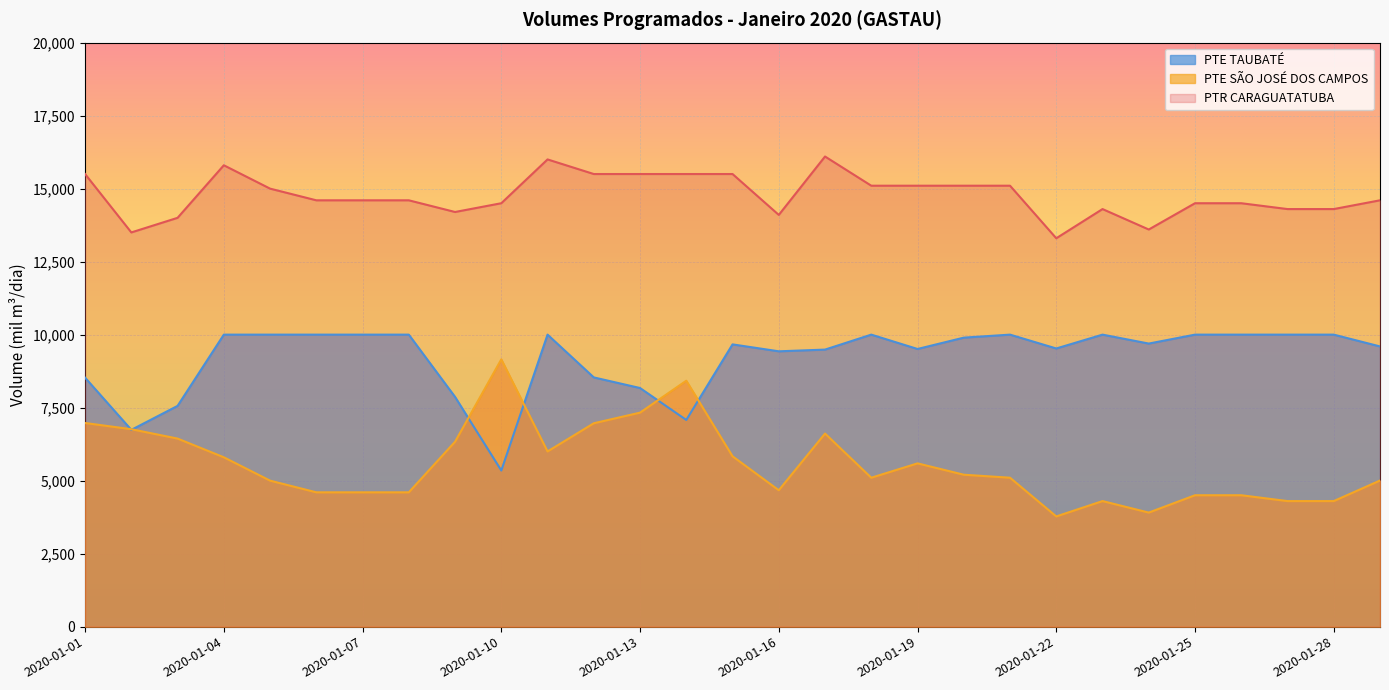

Reading left to right, transcribe all the data shown in this chart.

PTR CARAGUATATUBA: 2020-01-01=15500.0	2020-01-02=13500.0	2020-01-03=14000.0	2020-01-04=15800.0	2020-01-05=15000.0	2020-01-06=14600.0	2020-01-07=14600.0	2020-01-08=14600.0	2020-01-09=14200.0	2020-01-10=14500.0	2020-01-11=16000.0	2020-01-12=15500.0	2020-01-13=15500.0	2020-01-14=15500.0	2020-01-15=15500.0	2020-01-16=14100.0	2020-01-17=16100.0	2020-01-18=15100.0	2020-01-19=15100.0	2020-01-20=15100.0	2020-01-21=15100.0	2020-01-22=13300.0	2020-01-23=14300.0	2020-01-24=13600.0	2020-01-25=14500.0	2020-01-26=14500.0	2020-01-27=14300.0	2020-01-28=14300.0	2020-01-29=14600.0
PTE SÃO JOSÉ DOS CAMPOS: 2020-01-01=6973.9	2020-01-02=6760.9	2020-01-03=6440.2	2020-01-04=5800.0	2020-01-05=5000.0	2020-01-06=4600.0	2020-01-07=4600.0	2020-01-08=4600.0	2020-01-09=6332.2	2020-01-10=9153.3	2020-01-11=6000.0	2020-01-12=6964.7	2020-01-13=7328.5	2020-01-14=8422.1	2020-01-15=5833.9	2020-01-16=4671.1	2020-01-17=6612.4	2020-01-18=5100.0	2020-01-19=5591.3	2020-01-20=5202.9	2020-01-21=5100.0	2020-01-22=3774.3	2020-01-23=4300.0	2020-01-24=3905.9	2020-01-25=4500.0	2020-01-26=4500.0	2020-01-27=4300.0	2020-01-28=4300.0	2020-01-29=5003.9
PTE TAUBATÉ: 2020-01-01=8526.1	2020-01-02=6739.1	2020-01-03=7559.8	2020-01-04=10000.0	2020-01-05=10000.0	2020-01-06=10000.0	2020-01-07=10000.0	2020-01-08=10000.0	2020-01-09=7867.8	2020-01-10=5346.7	2020-01-11=10000.0	2020-01-12=8535.3	2020-01-13=8171.5	2020-01-14=7077.9	2020-01-15=9666.1	2020-01-16=9428.9	2020-01-17=9487.6	2020-01-18=10000.0	2020-01-19=9508.7	2020-01-20=9897.1	2020-01-21=10000.0	2020-01-22=9525.7	2020-01-23=10000.0	2020-01-24=9694.1	2020-01-25=10000.0	2020-01-26=10000.0	2020-01-27=10000.0	2020-01-28=10000.0	2020-01-29=9596.1